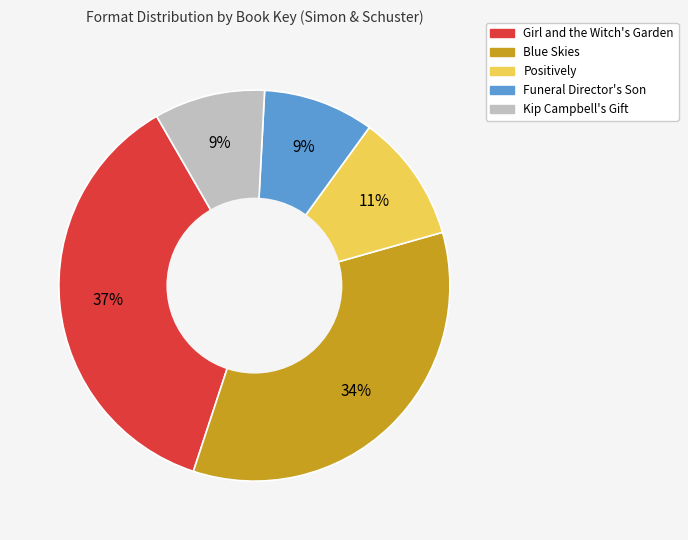

How many slices are in this pie chart?

5